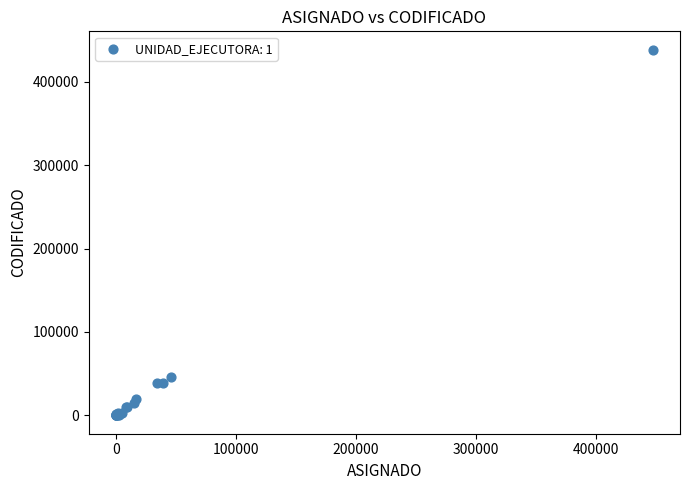

What Y value in the scatter plot is closest to 219192?

46091.6